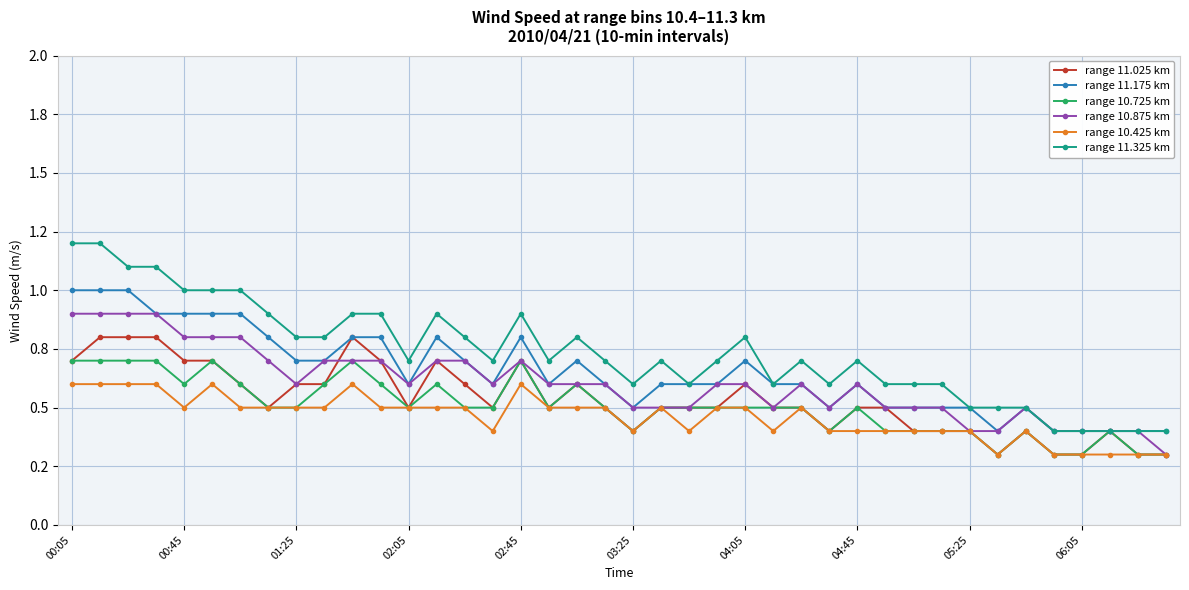

True or false: range 11.025 km and range 10.425 km intersect in this chart.

False